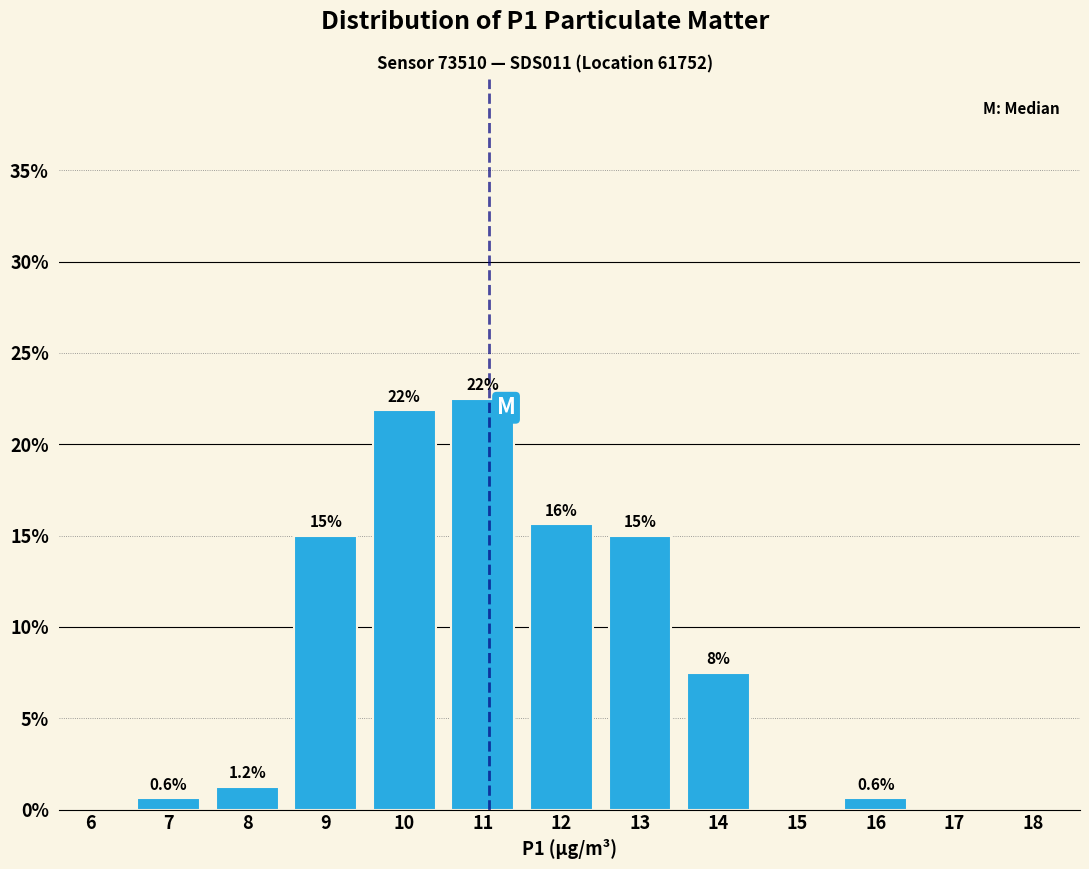

Is it true that the value at 17 is 0.0?

True